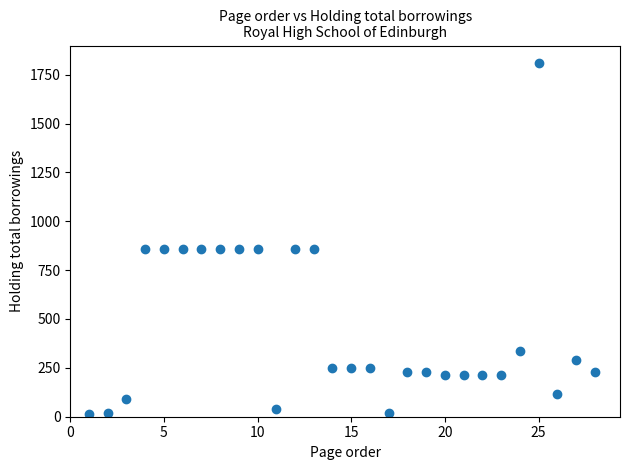

What is the range of Y values (max minus min)?

1797